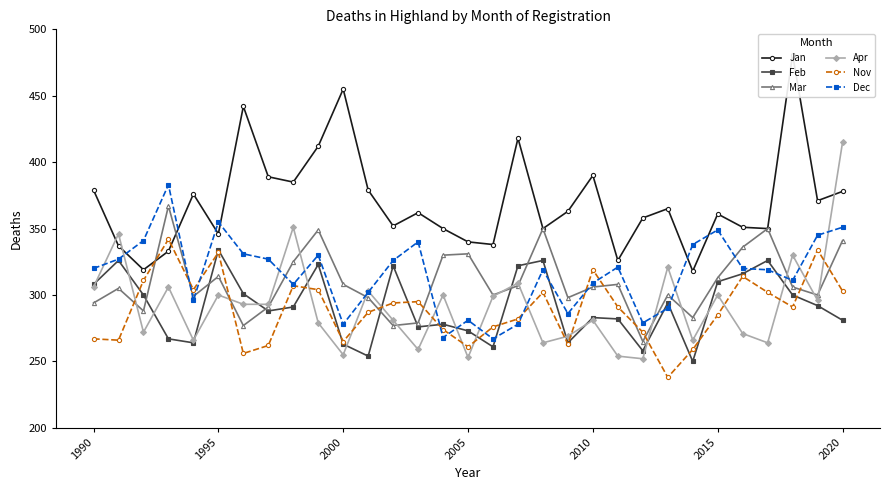

How many interior local peaks does the Mar series have?

9